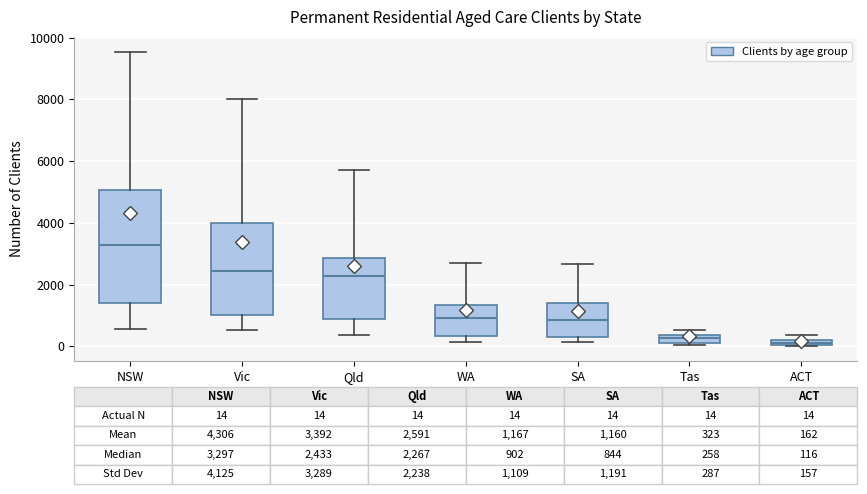

Which box is the tallest, from its lower edge to its upper edge?

NSW